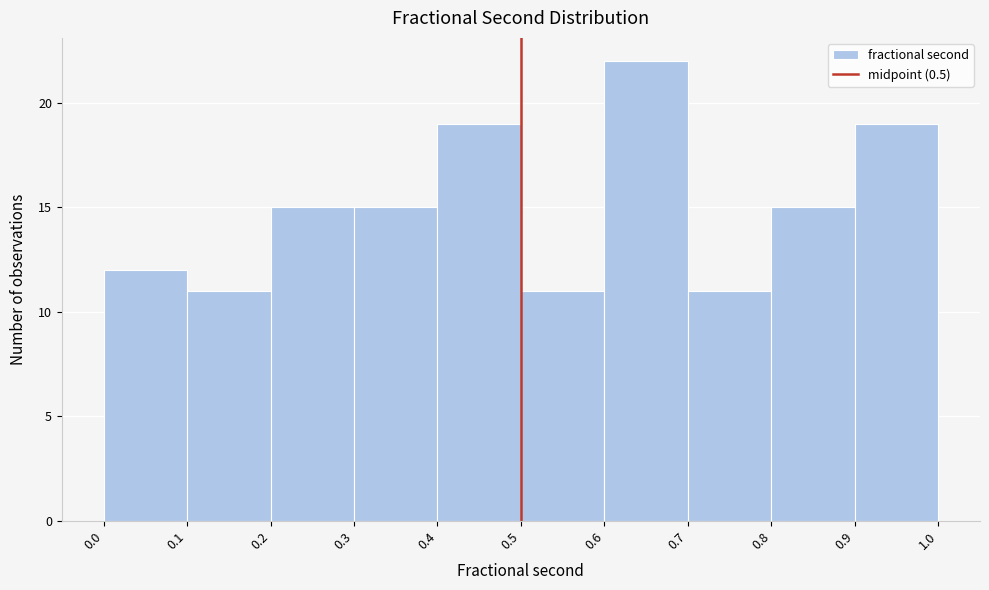

Reading left to right, list every bar in this chart as the range it spans on the x-axis followed by its height. The values are not printed on the chart, so give them approximately, as read against the axis.

0.0 to 0.1: 12
0.1 to 0.2: 11
0.2 to 0.3: 15
0.3 to 0.4: 15
0.4 to 0.5: 19
0.5 to 0.6: 11
0.6 to 0.7: 22
0.7 to 0.8: 11
0.8 to 0.9: 15
0.9 to 1.0: 19